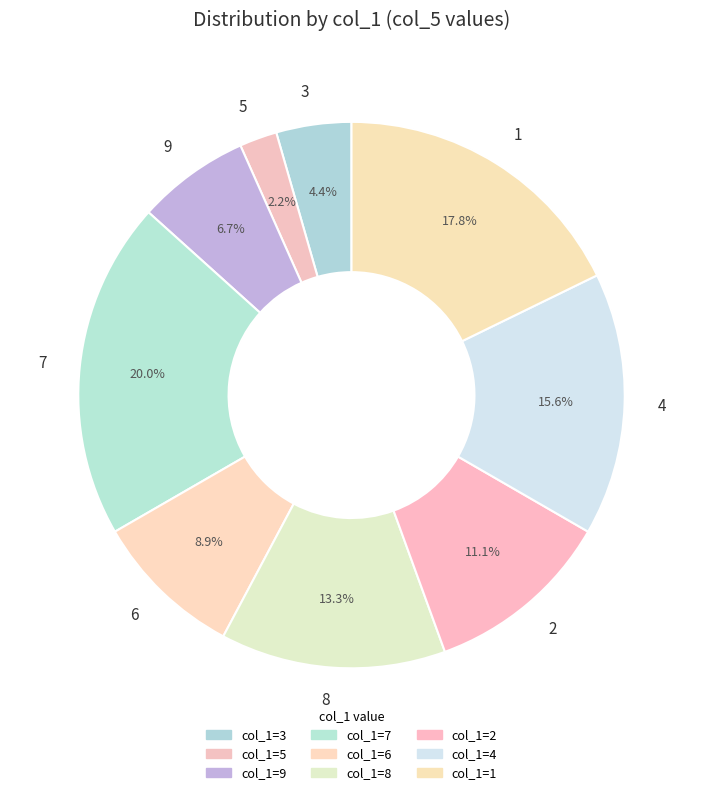

Is there any slice that represents more than half of the pie?

No